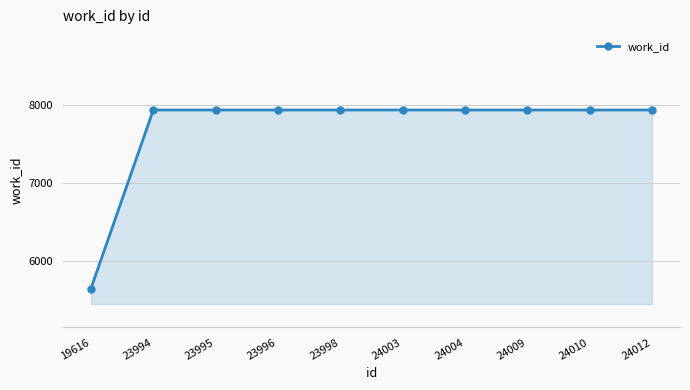

Does the chart have visible grid lines?

Yes